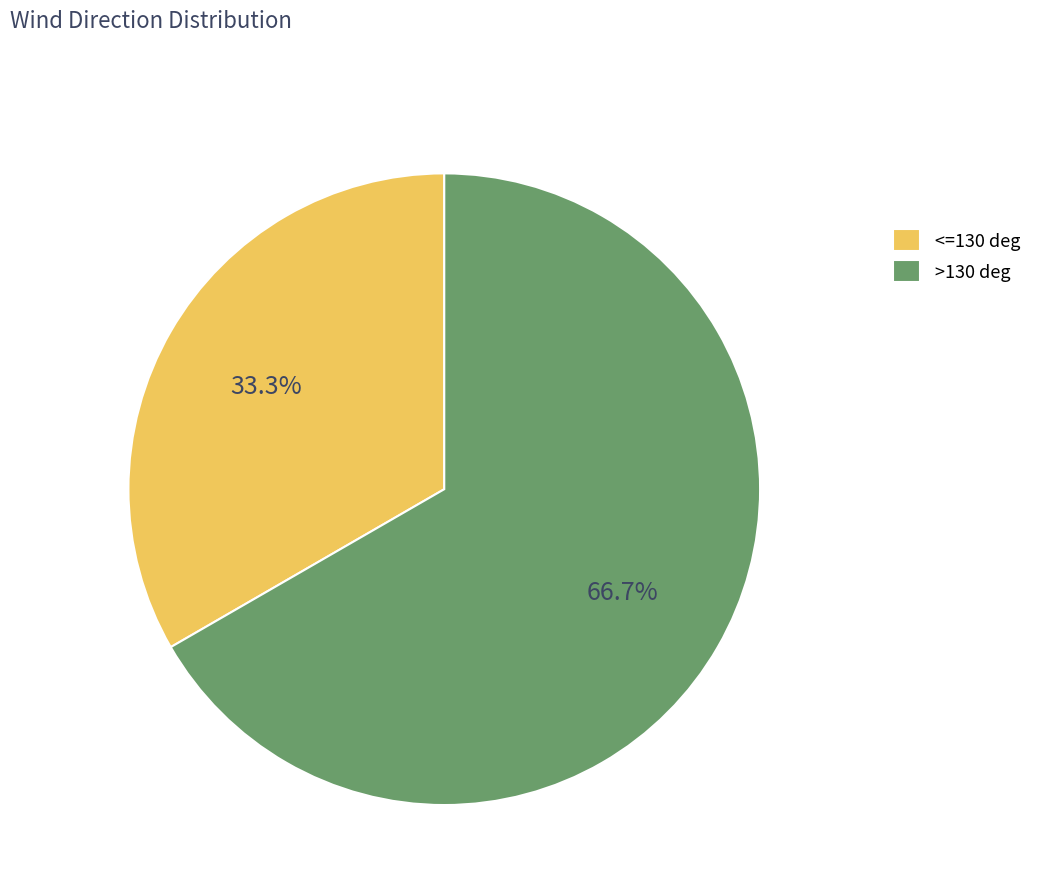

Rank the categories by value from highest to lowest.

>130 deg, <=130 deg